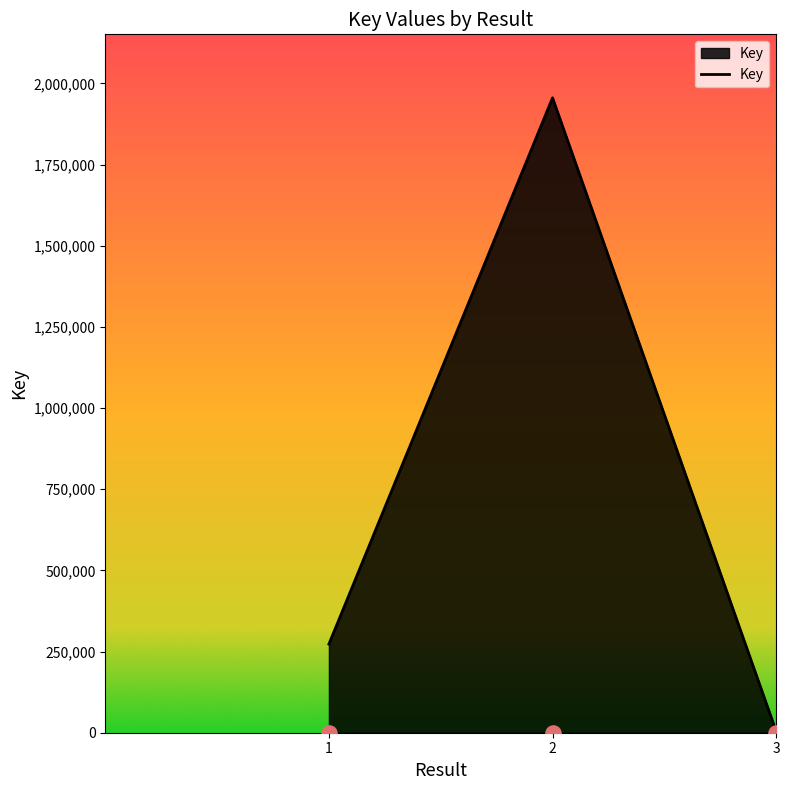

Which has a higher value, 1 or 2?

2